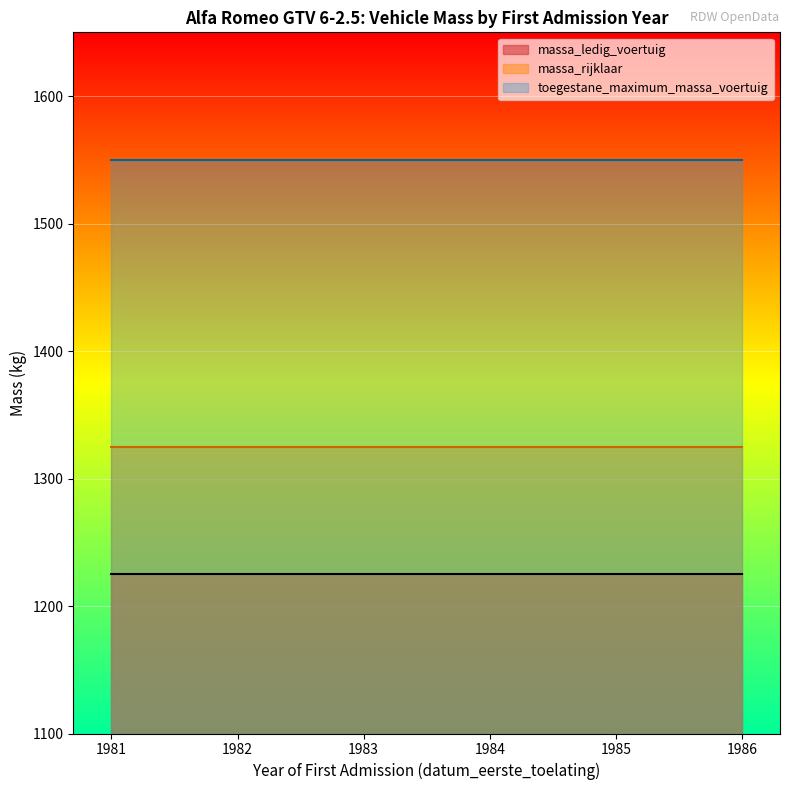

True or false: toegestane_maximum_massa_voertuig has more than 2 interior local peaks.

False